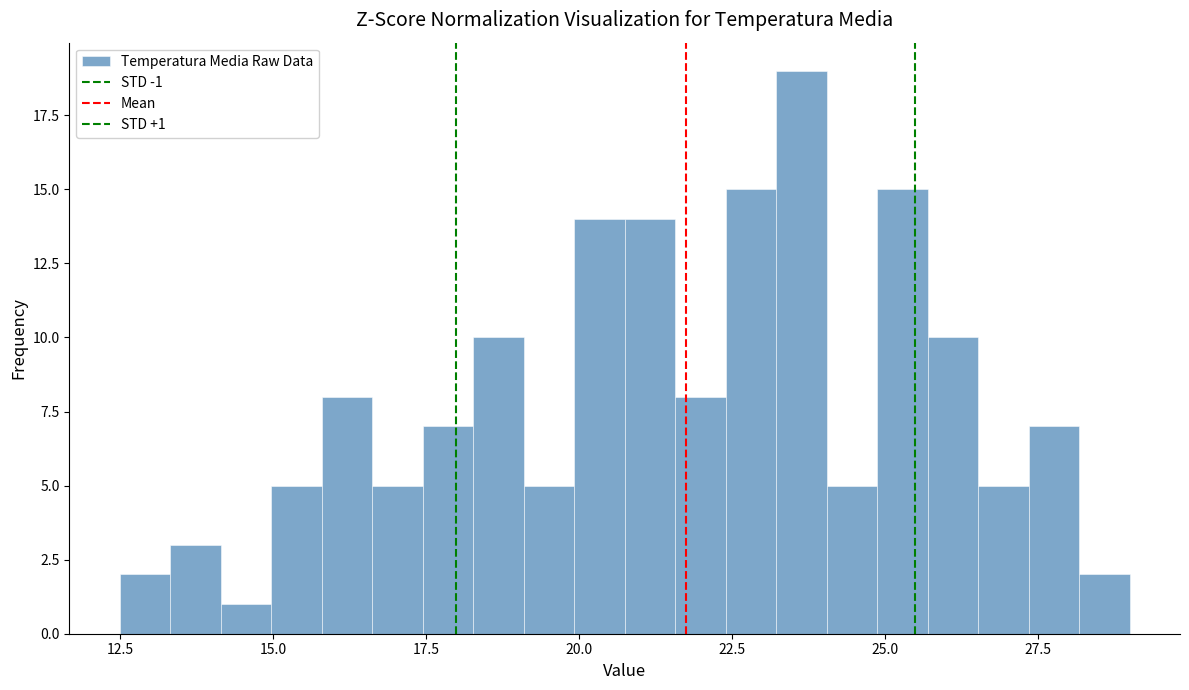

Around what value on the x-axis is the tallest bar? Give the approximate position of its centre, as read against the axis.

23.5